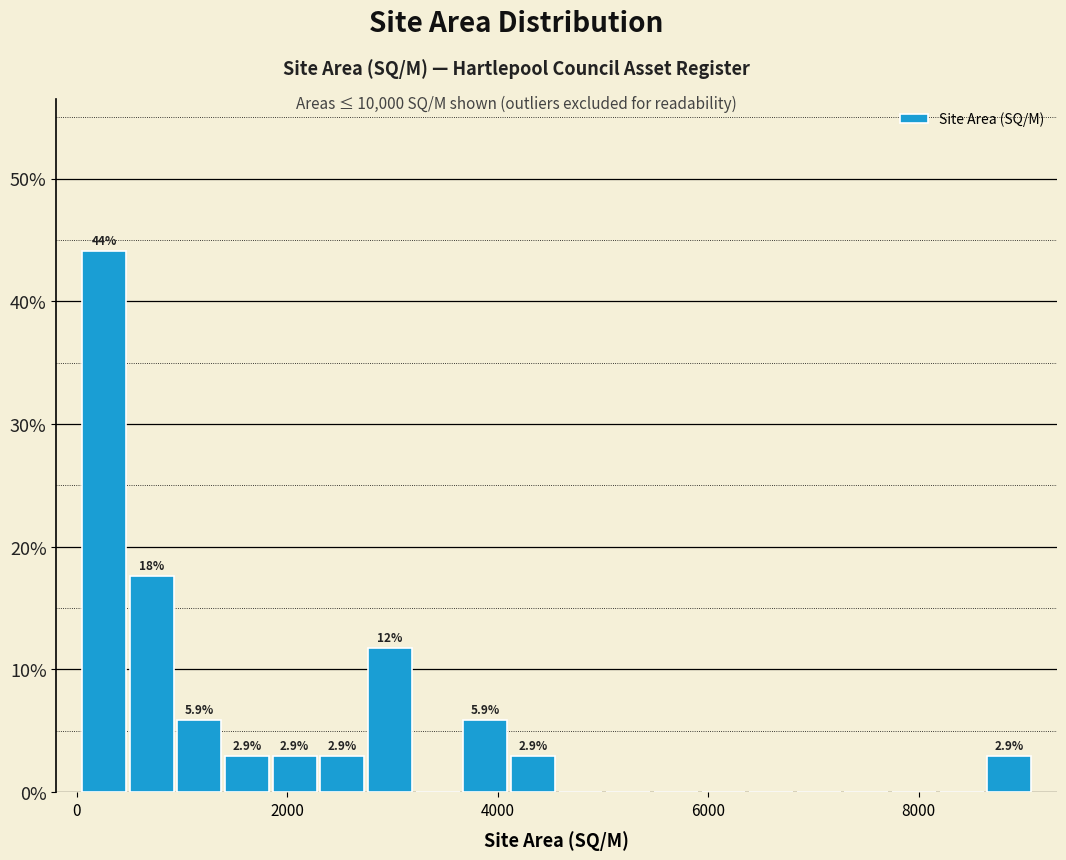

Around what value on the x-axis is the tallest bar? Give the approximate position of its centre, as read against the axis.

200